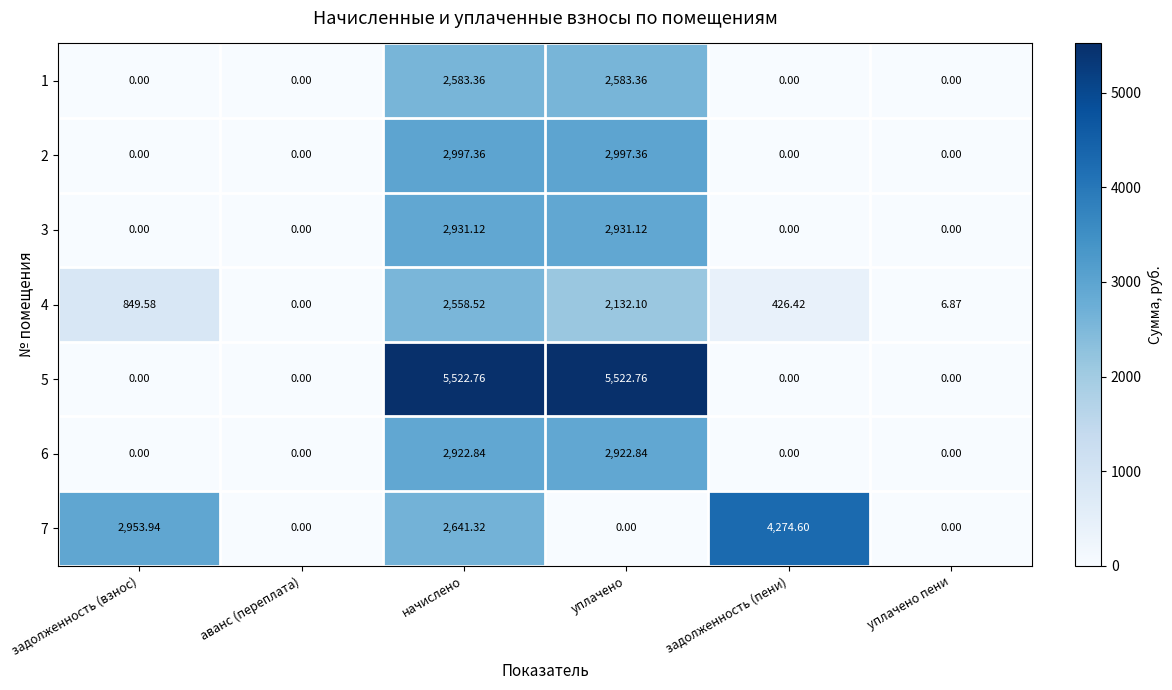

At which label does 4 first exceed 849?

задолженность (взнос)